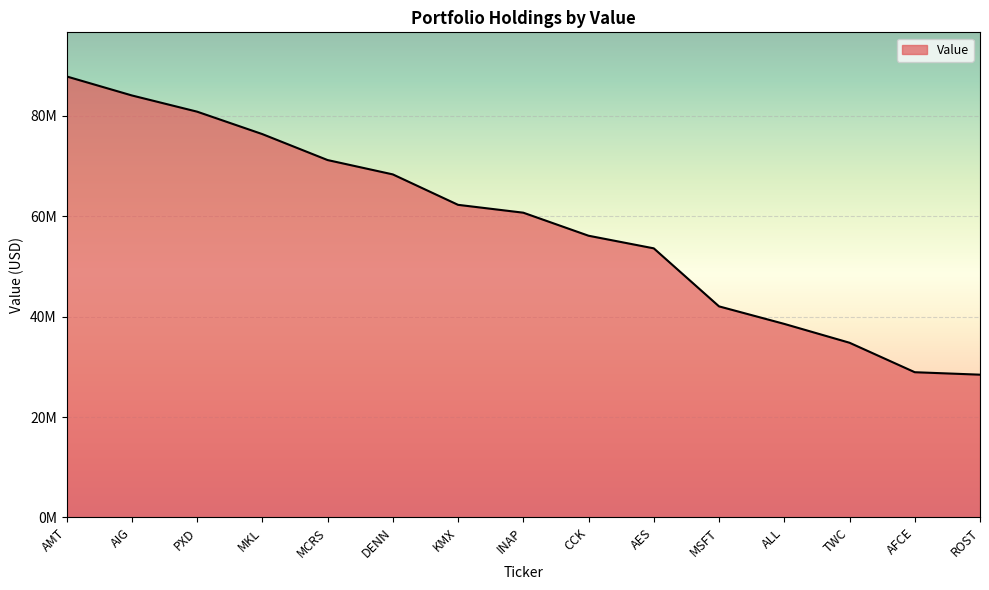

What is the difference between the second highest and second lowest values?

55117000